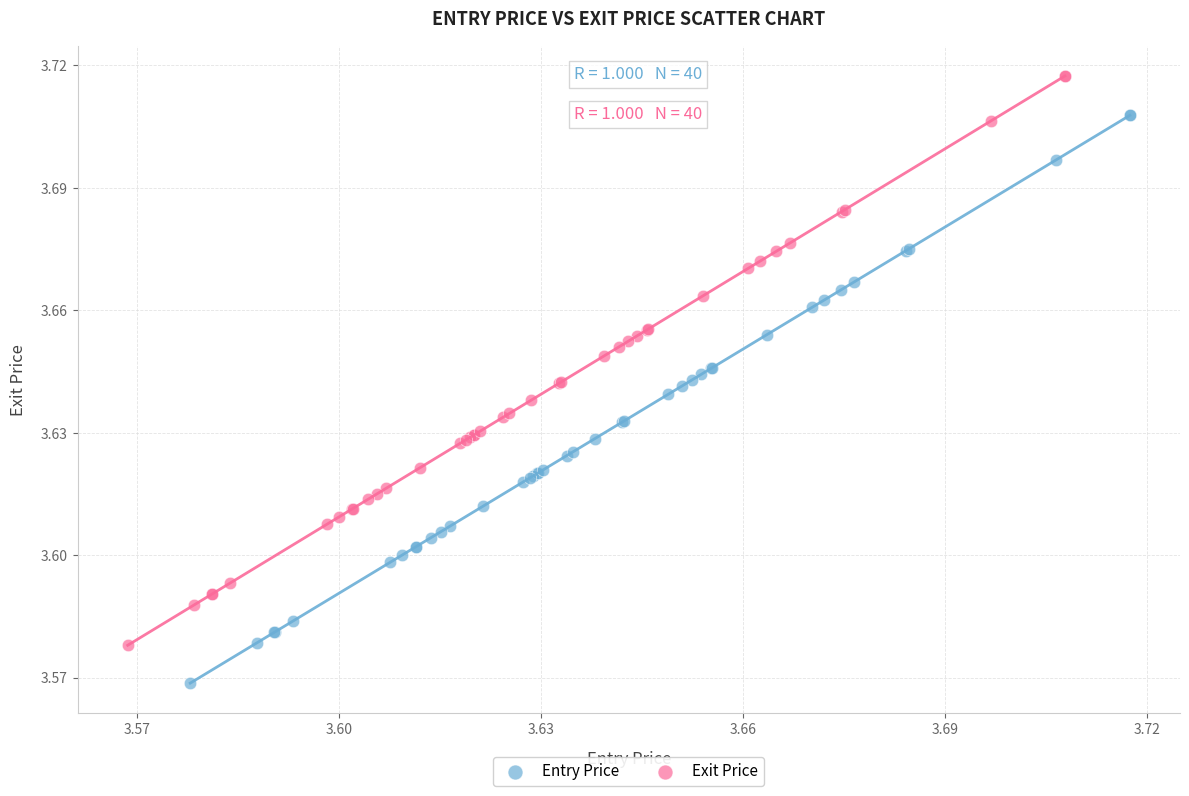

Which series contains the lowest Y value?

Entry Price